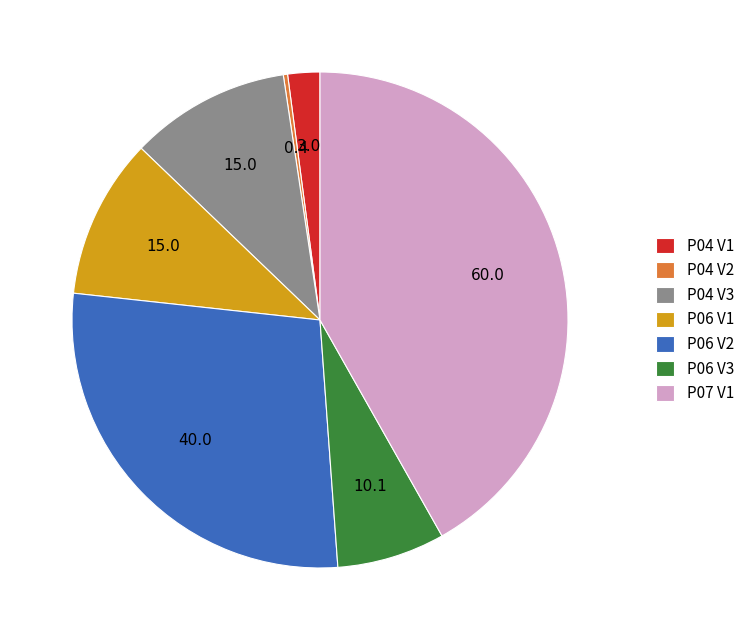

How many slices are in this pie chart?

7